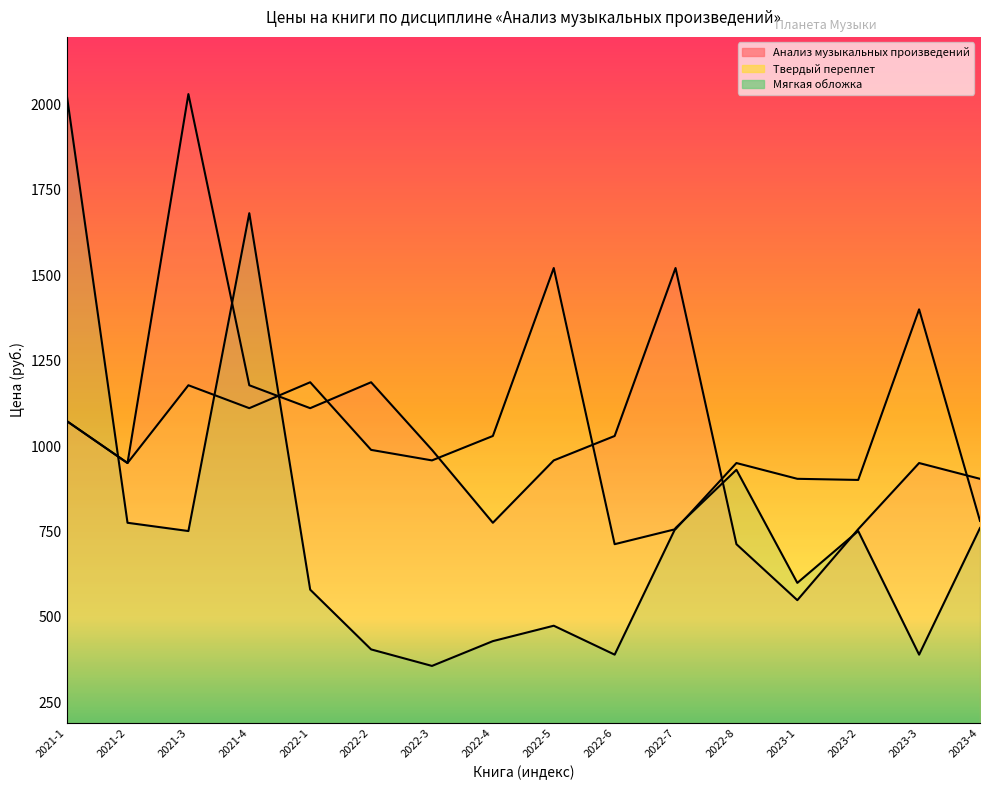

What is the maximum value for Мягкая обложка?

2030.6